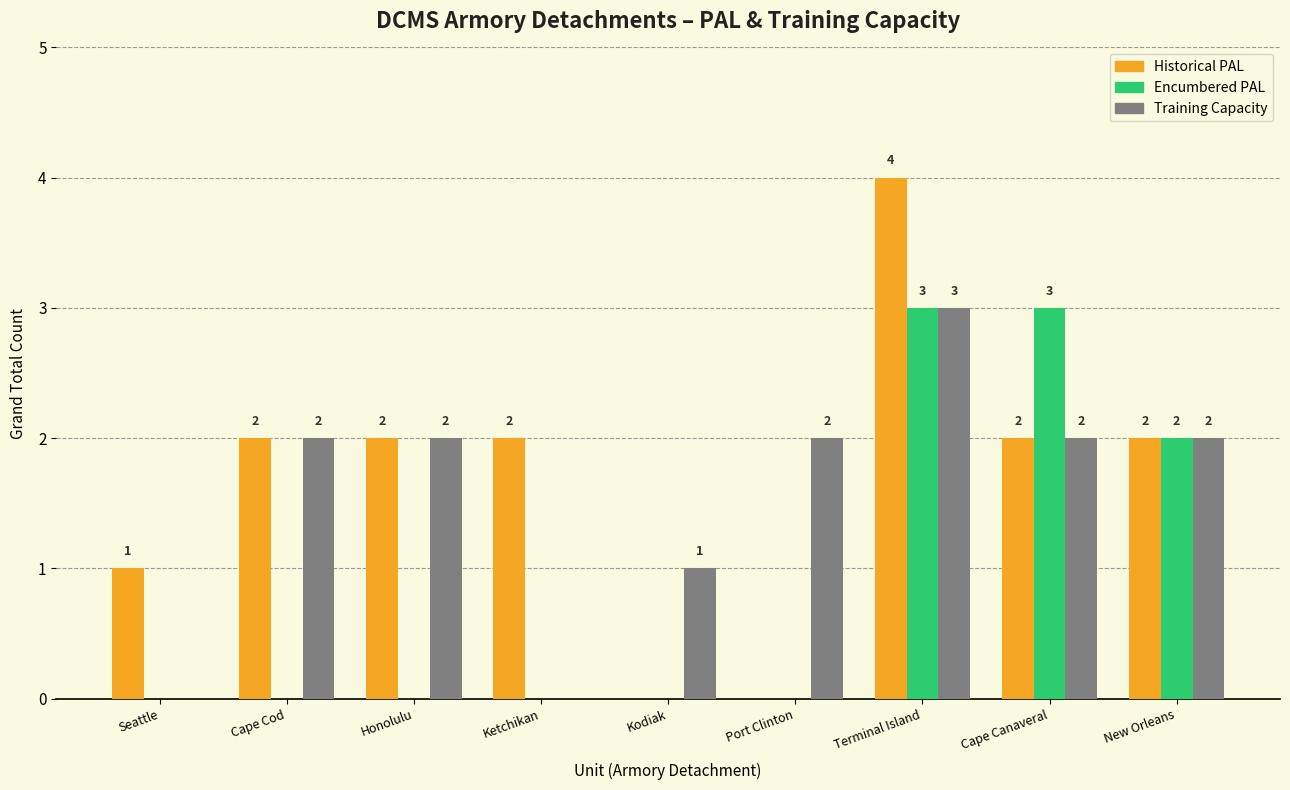

Reading left to right, transcribe all the data shown in this chart.

Historical PAL: 1	2	2	2	0	0	4	2	2
Encumbered PAL: 0	0	0	0	0	0	3	3	2
Training Capacity: 0	2	2	0	1	2	3	2	2